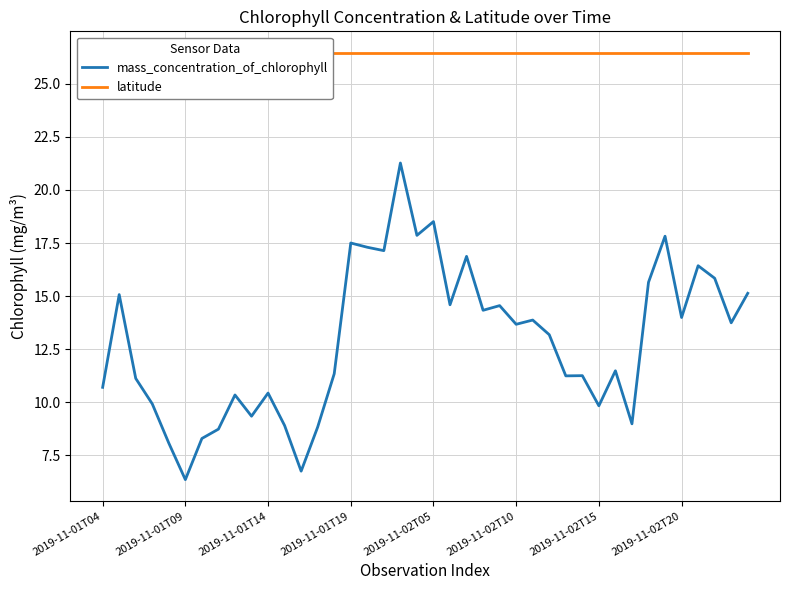

At 14, list the series in order from smallest to largest.

mass_concentration_of_chlorophyll, latitude